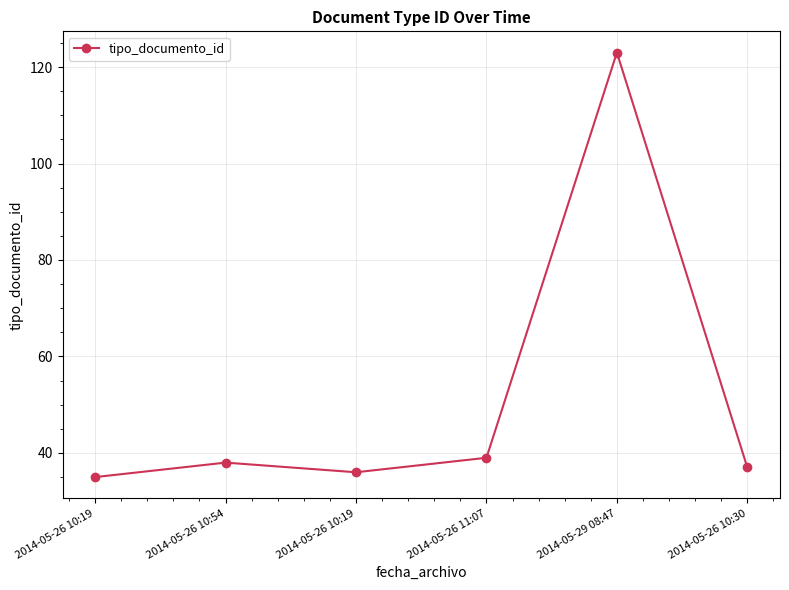

At which label does the data first exceed 38?

2014-05-26 11:07